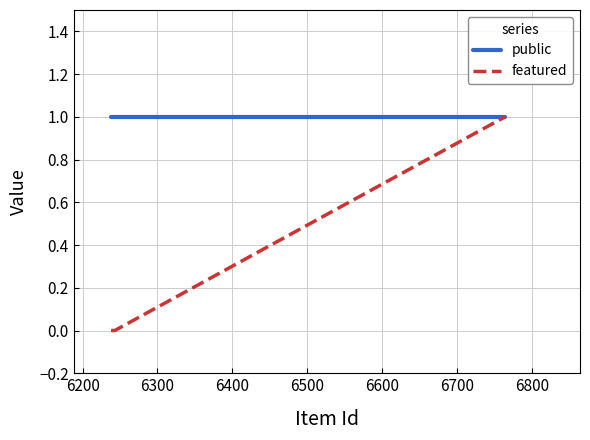

How many lines are shown in the chart?

2